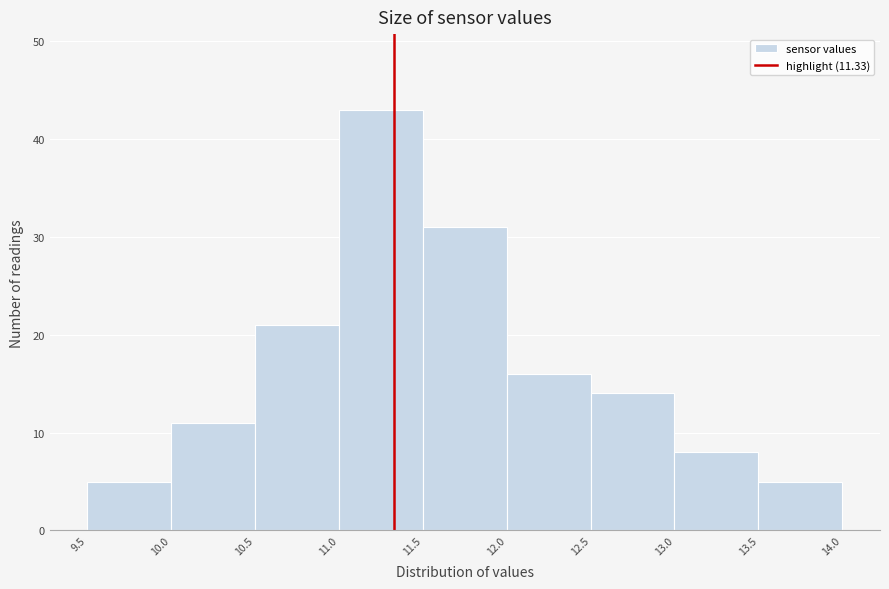

What is the height of the bar covering 12.0 to 12.5 on the x-axis? The values are not printed on the chart, so give them approximately, as read against the axis.

16